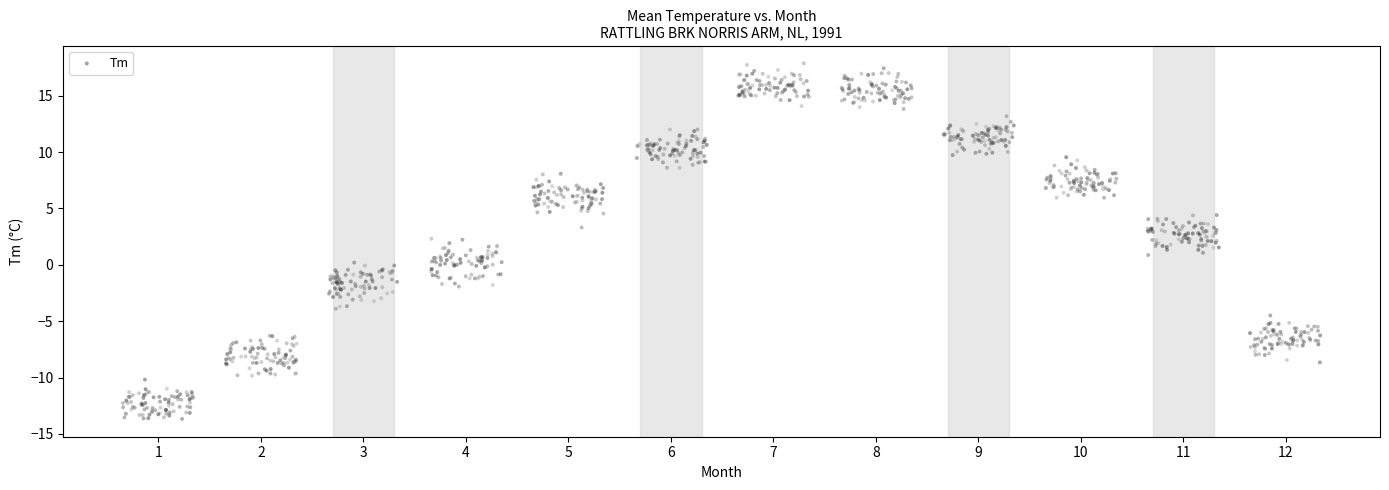

What is the range of Y values (max minus min)?

31.5